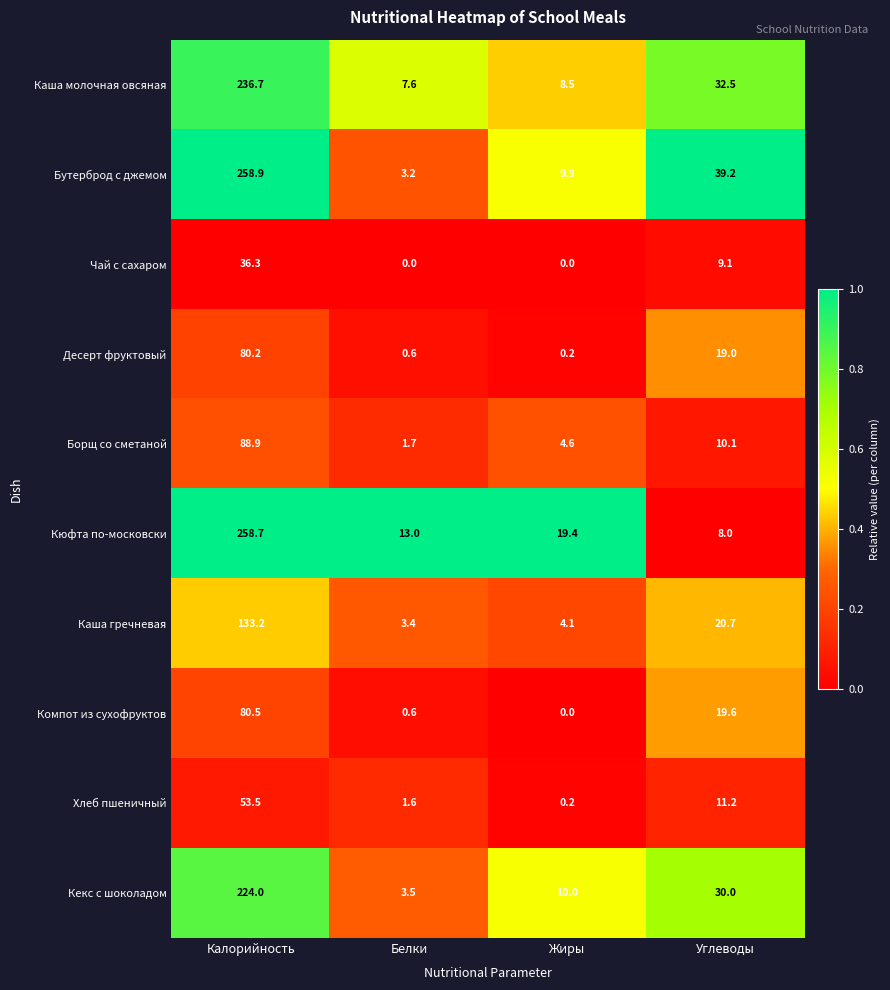

At which label is Десерт фруктовый closest to 40?

Углеводы